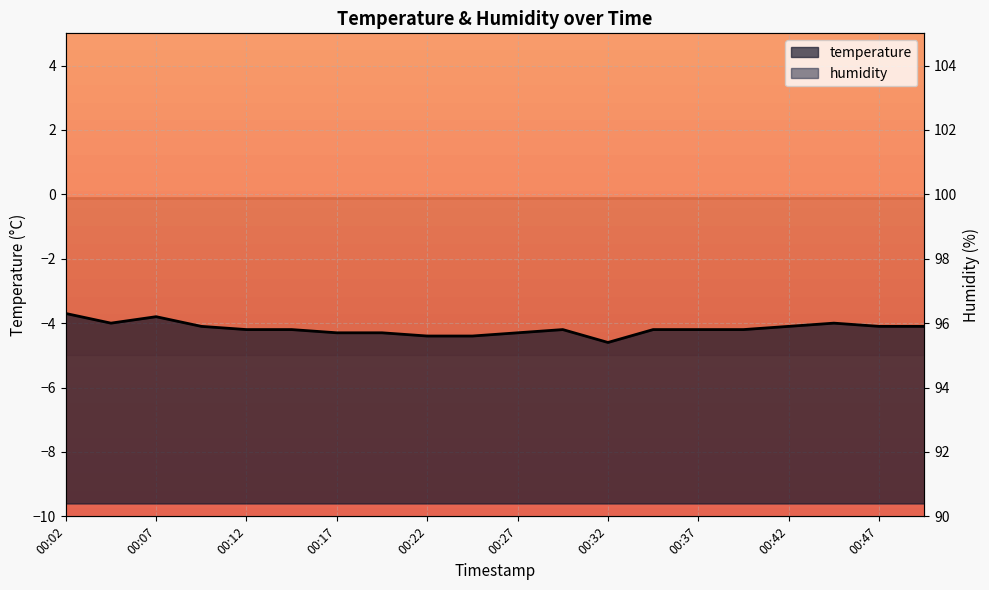

The value at 00:45 is -6.9. True or false?

False